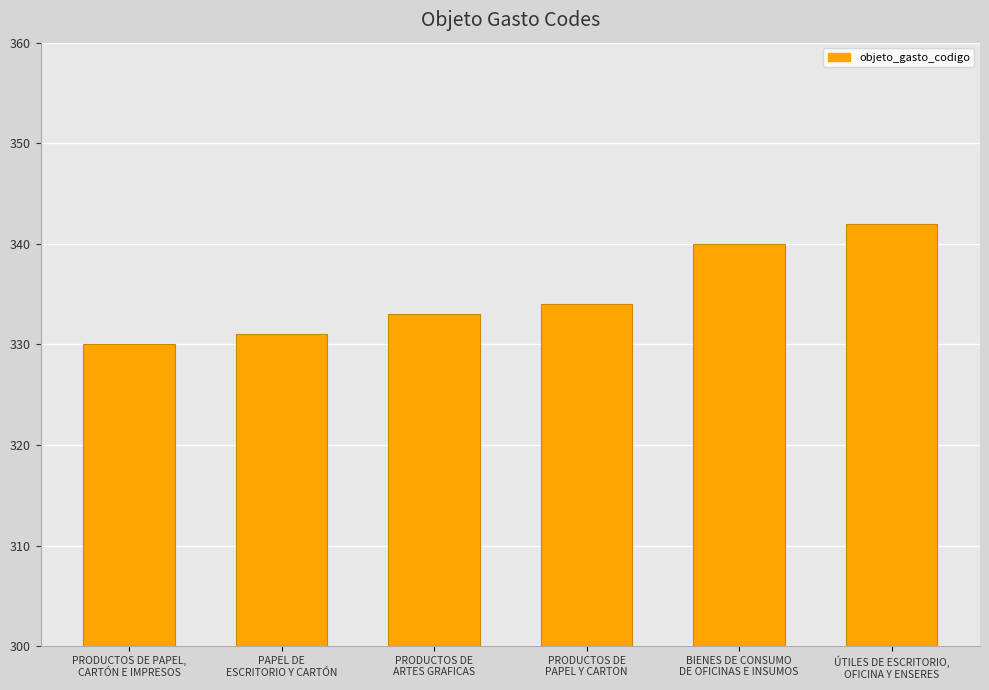

Are the bars grouped side by side (vs. stacked)?

No